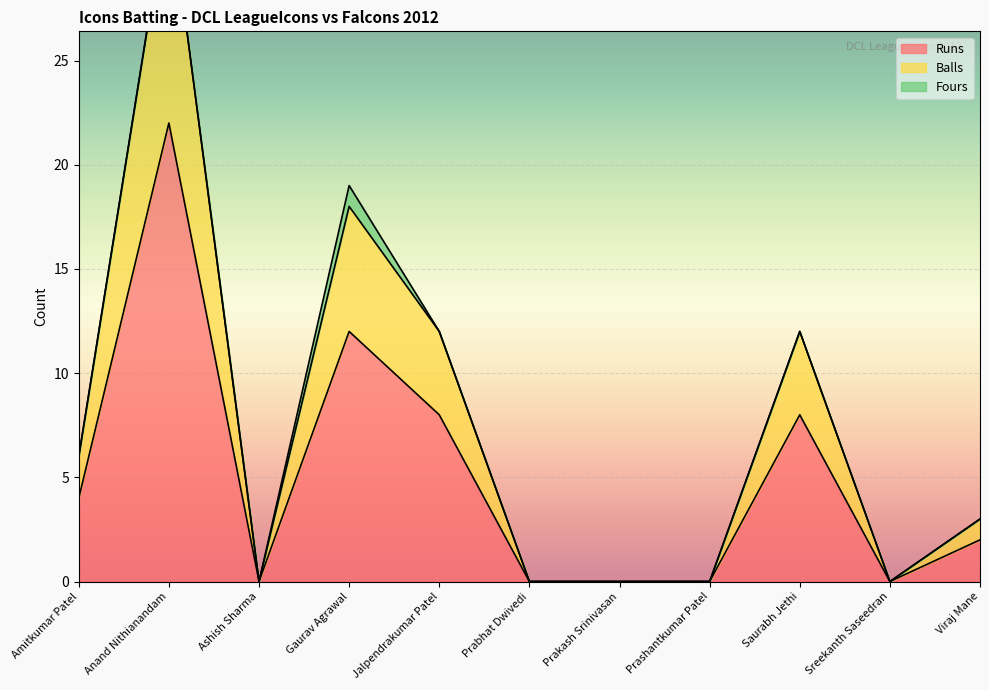

At how many categories does at least one series exceed 21?

1